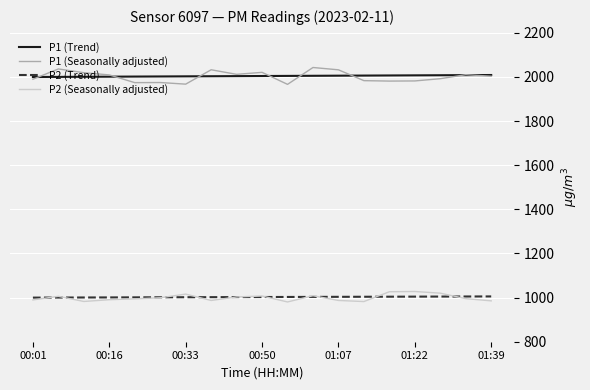

Which series has the largest range (max minus min)?

P1 (Seasonally adjusted)